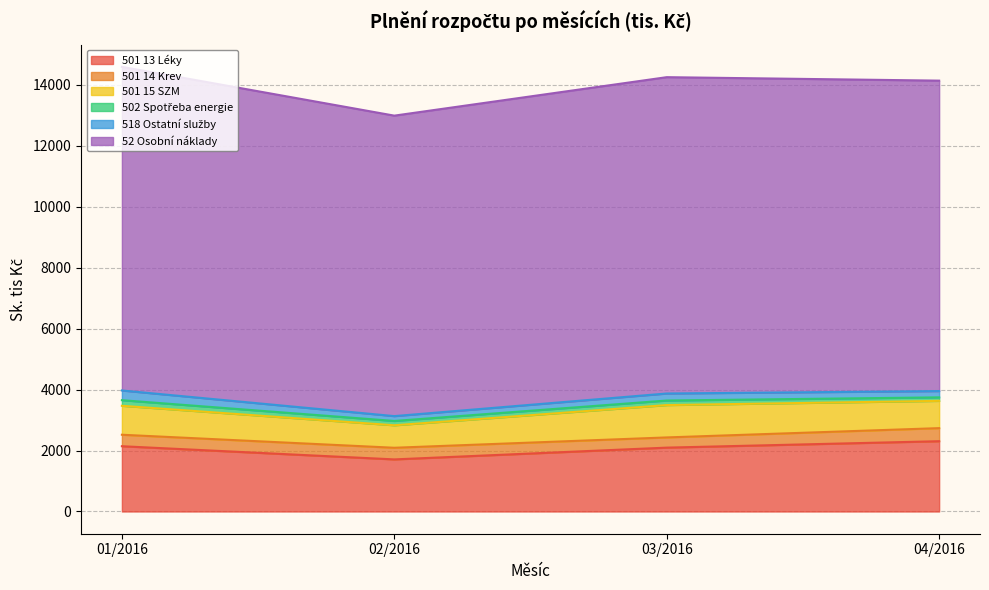

What is the difference between the second highest and second lowest values in the 501 13 Léky series?

46.0